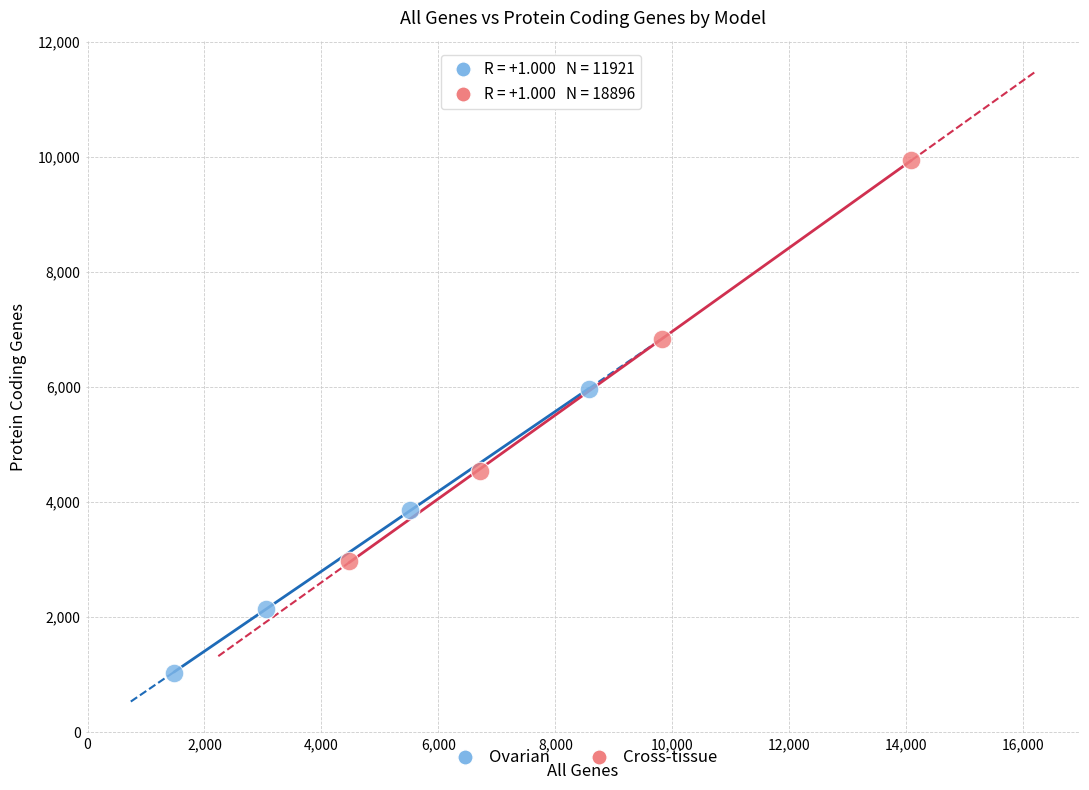

Which series contains the highest Y value?

Cross-tissue